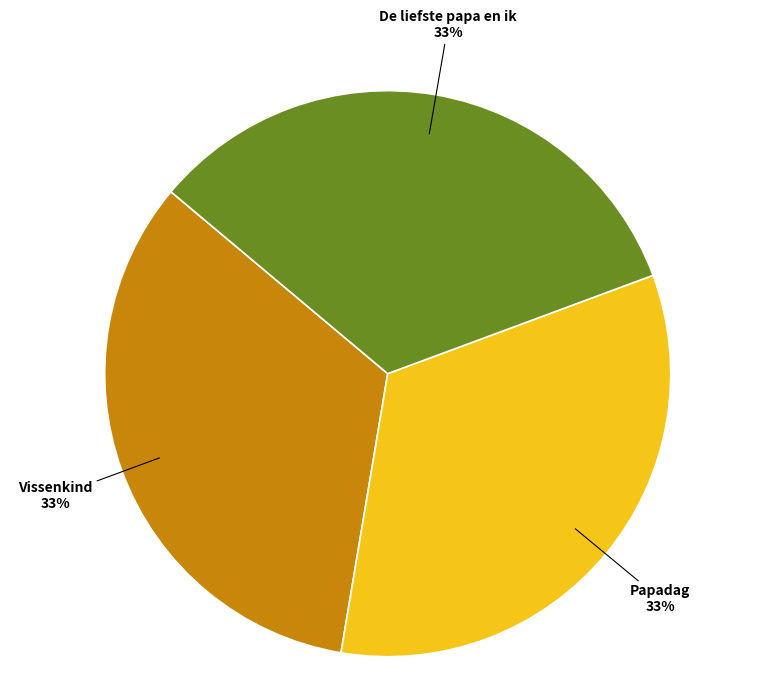

To the nearest percent, what is the average slice percentage?

33%